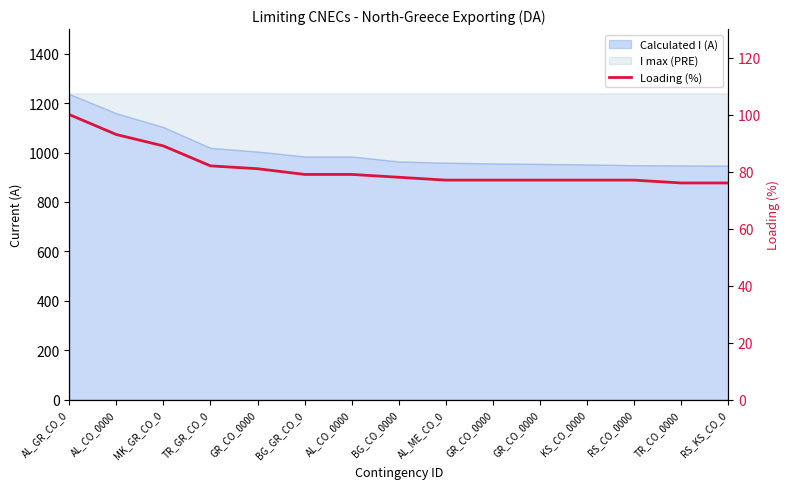

What is the label of the 4th point from the left?

TR_GR_CO_0